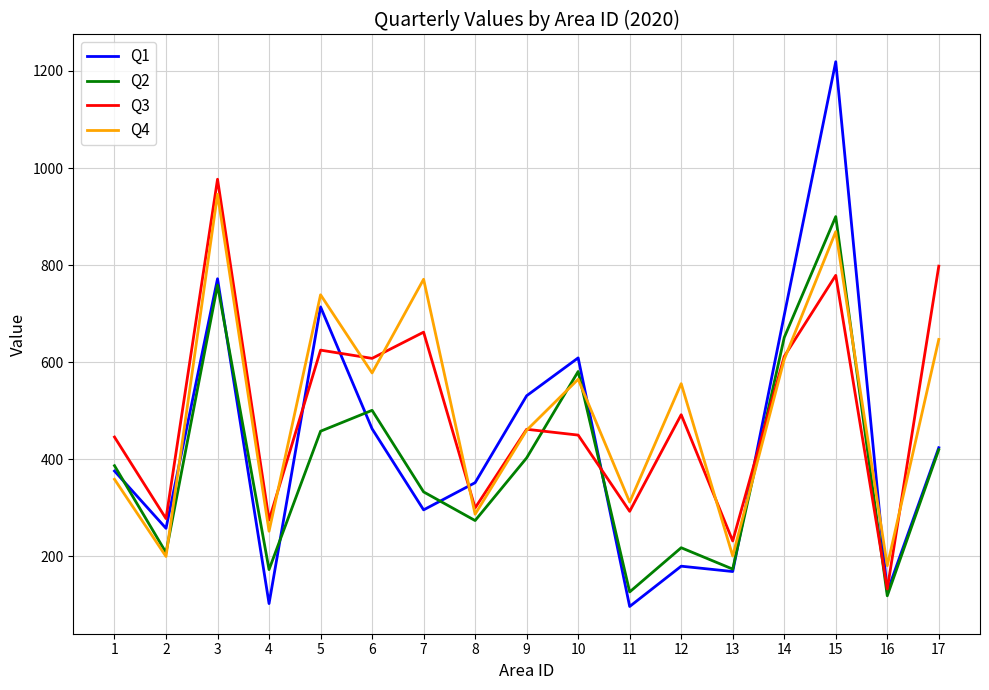

Count the number of data series in this chart.

4